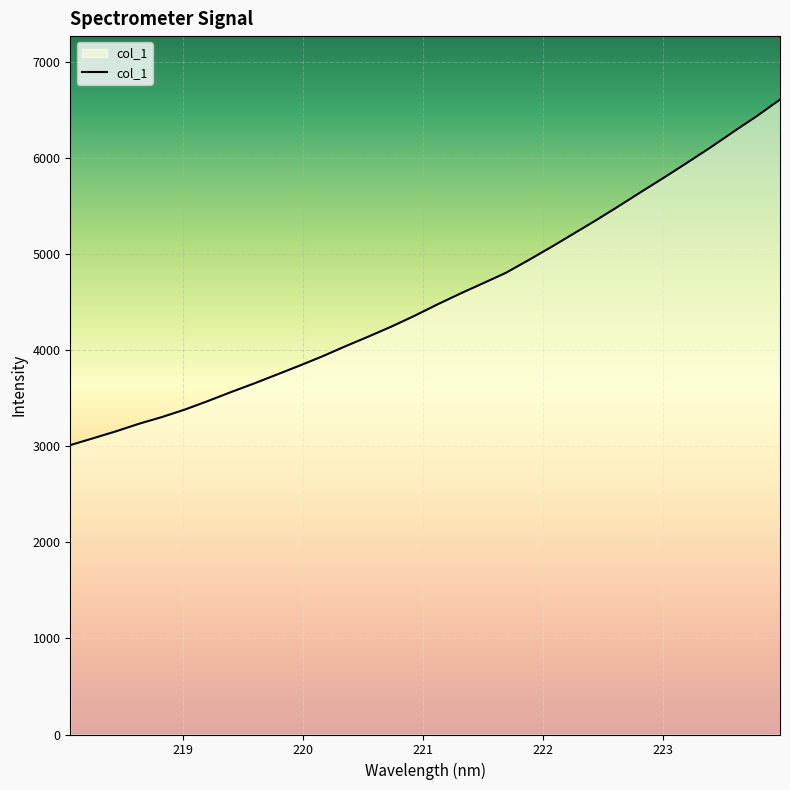

What is the difference between the maximum and minimum values?

3598.3